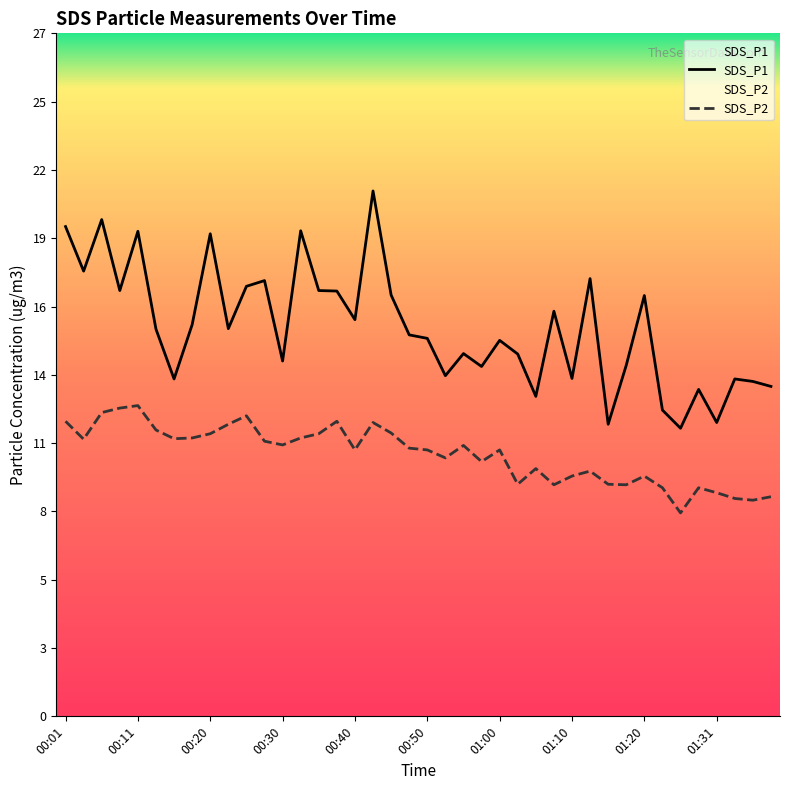

What is the value of the SDS_P2 point at the 22nd from the left?

10.4